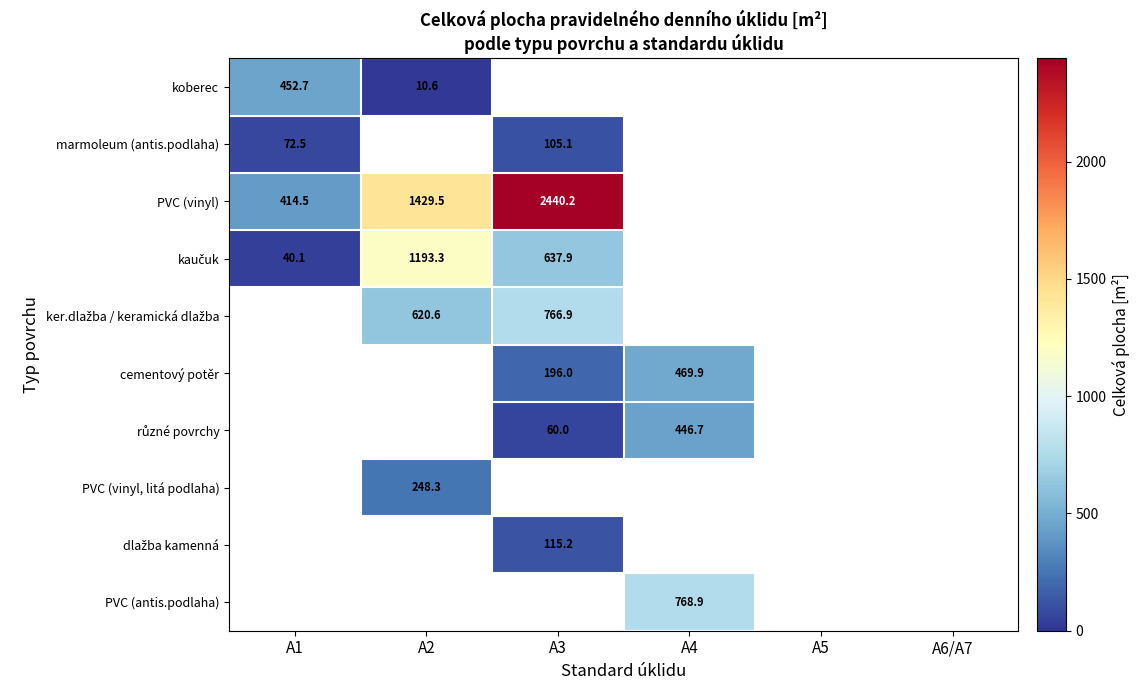

The koberec series shows 452.7 at A1. True or false?

True